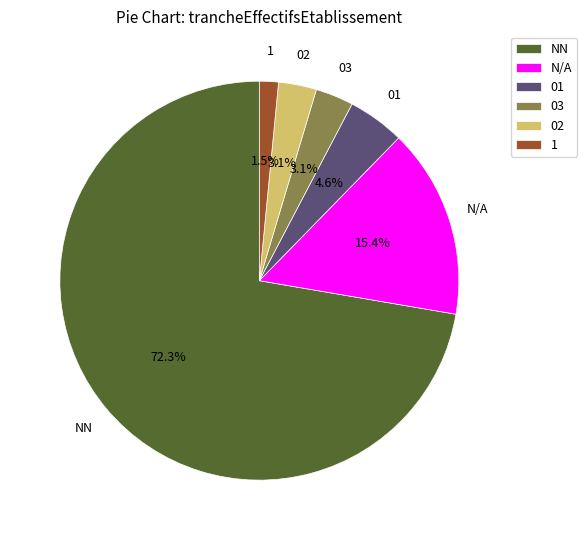

Is the sum of 03 and 1 greater than half?

No